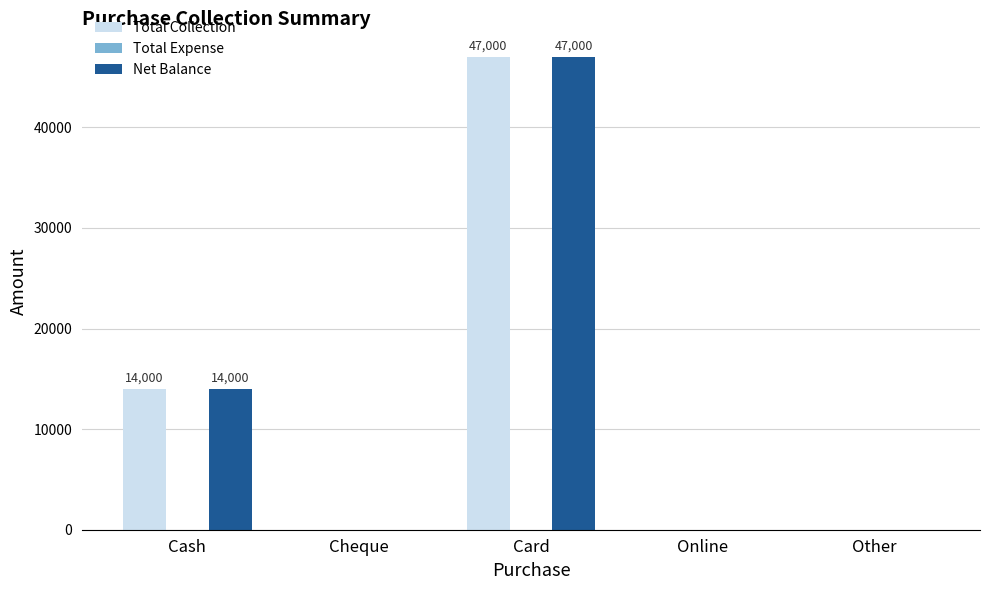

At which category is the sum across all series the highest?

Card